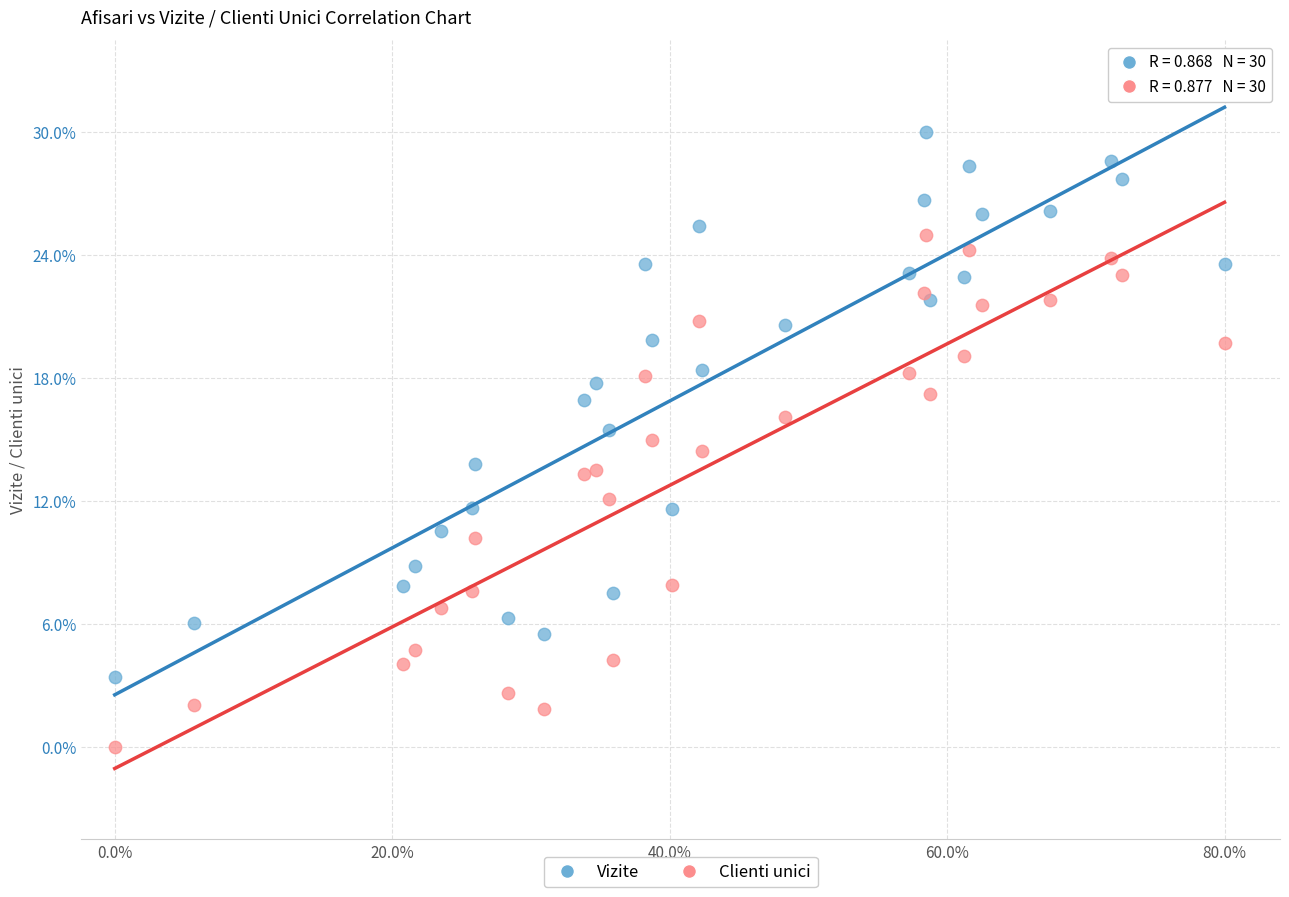

Which series contains the highest Y value?

Vizite